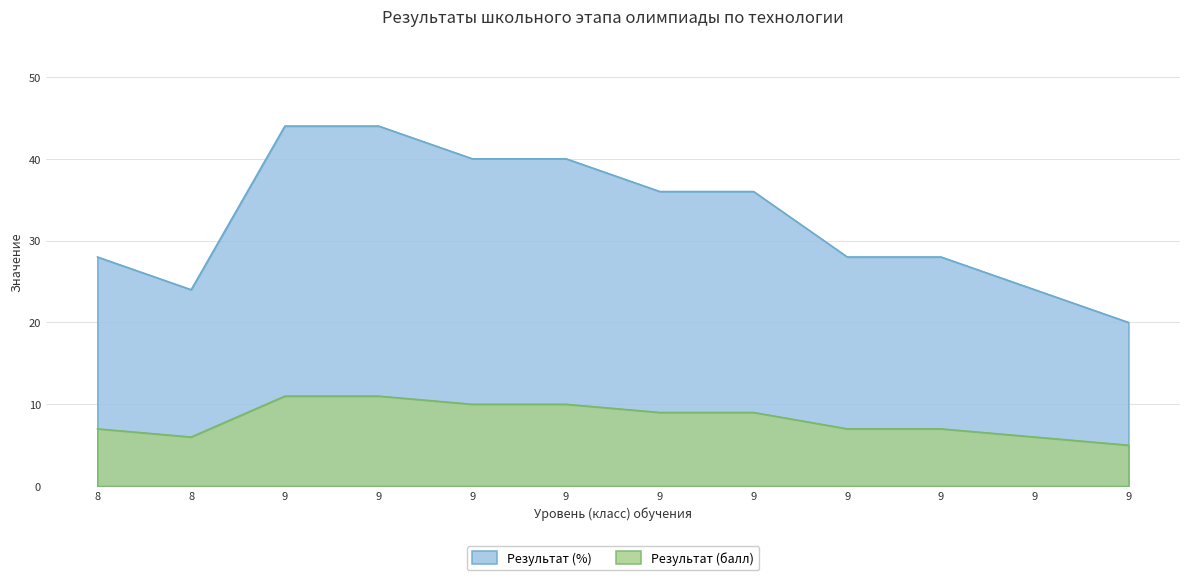

How many lines are shown in the chart?

2